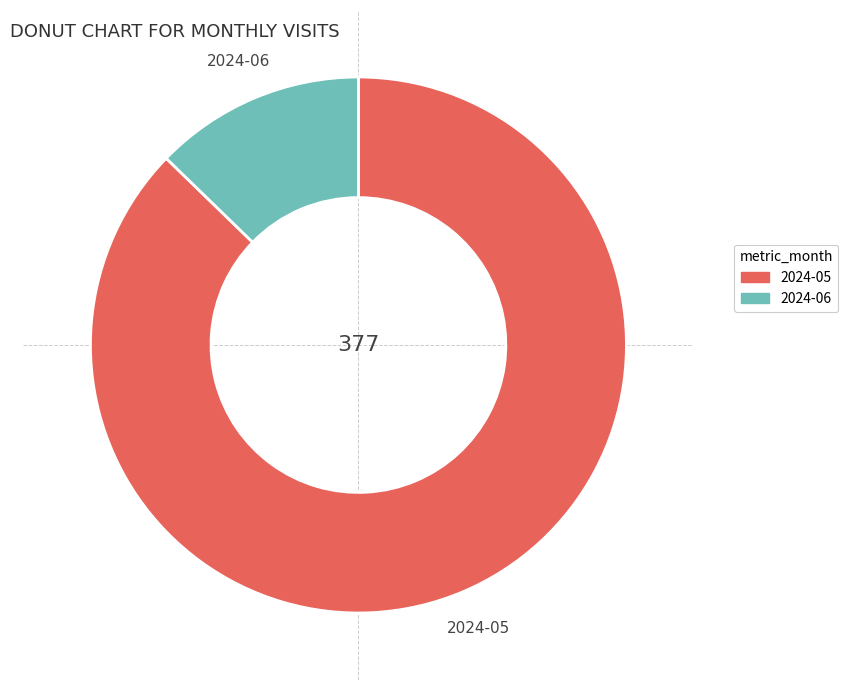

Combined, do 2024-06 and 2024-05 account for over 50%?

Yes